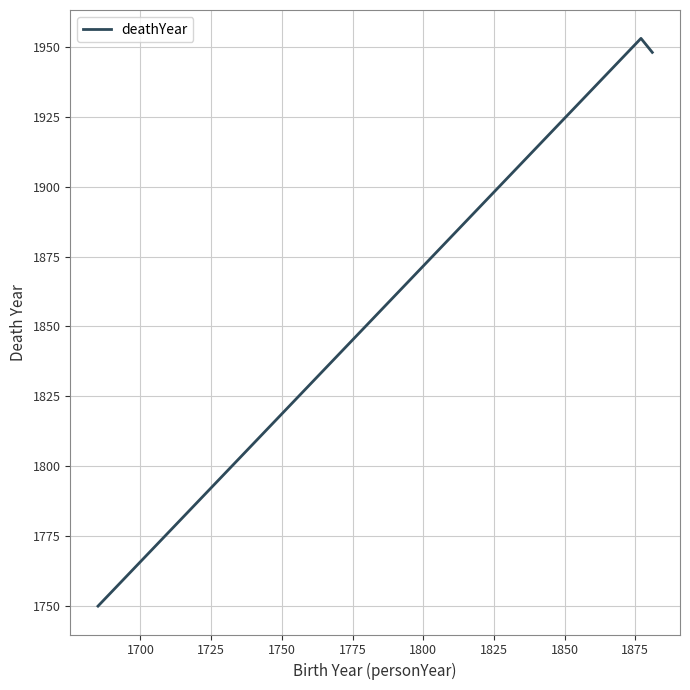

What is the difference between the maximum and minimum values?

203